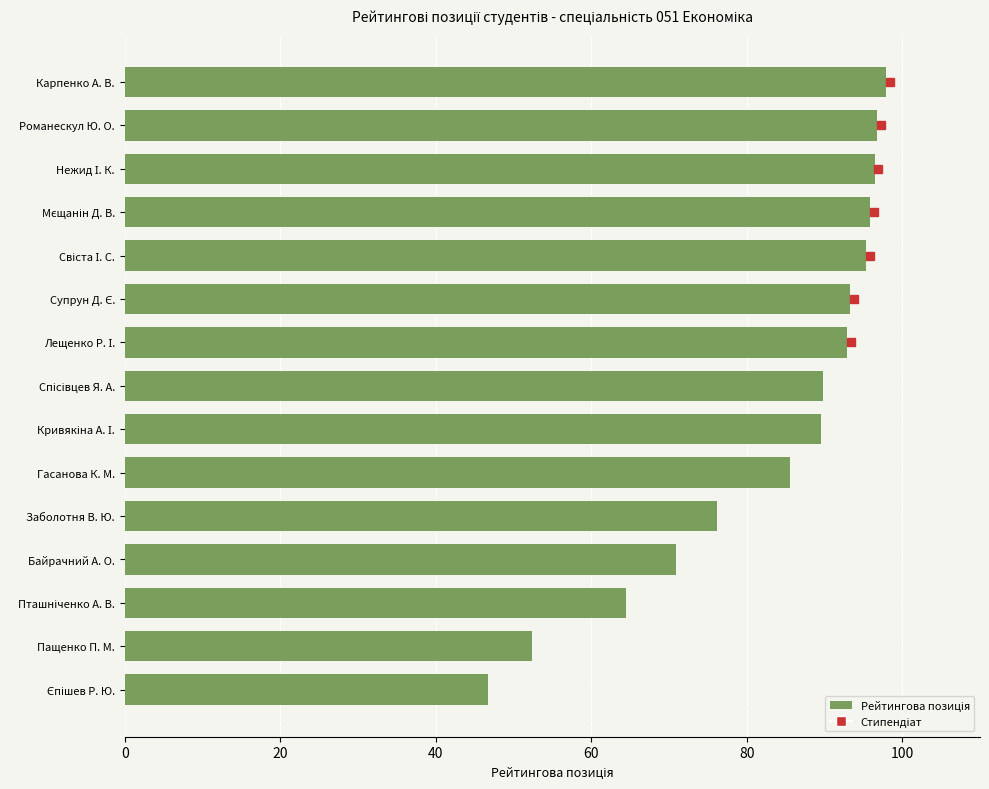

True or false: the data shows 96.8 at Романескул Ю. О..

True